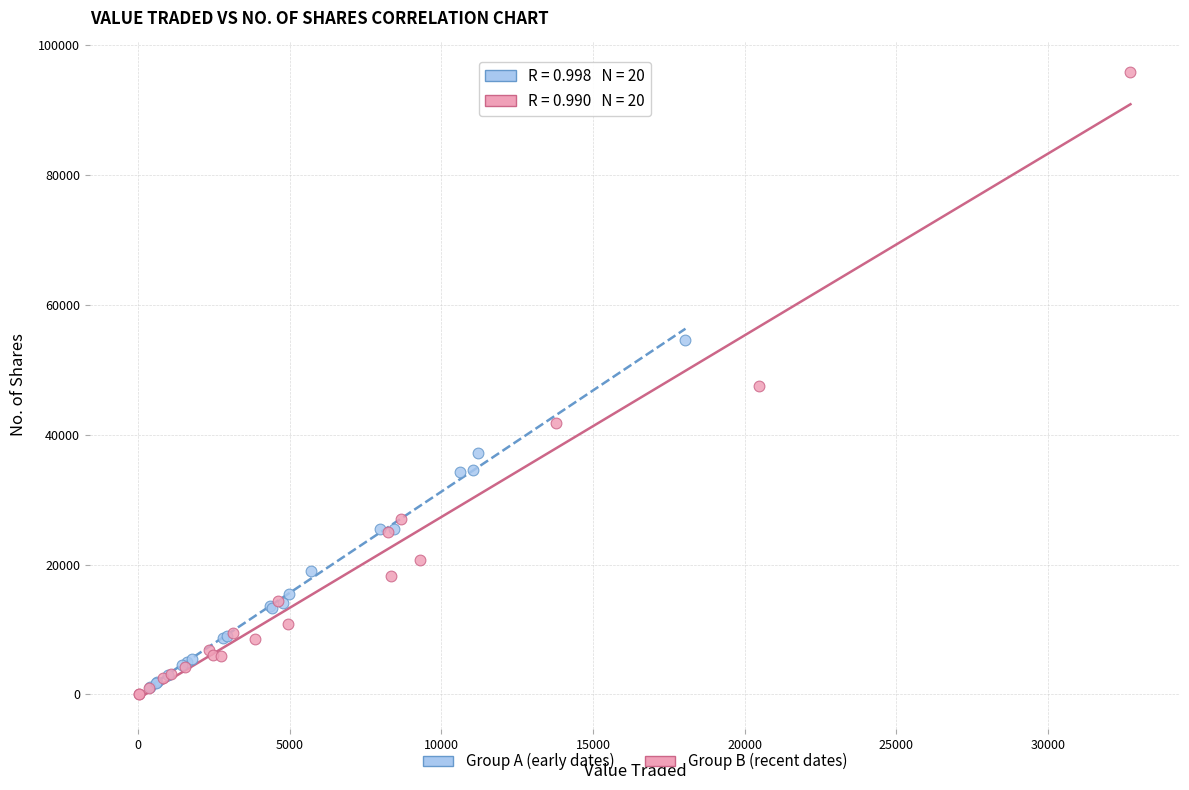

Which series has the widest spread of Y values?

Group B (recent dates)